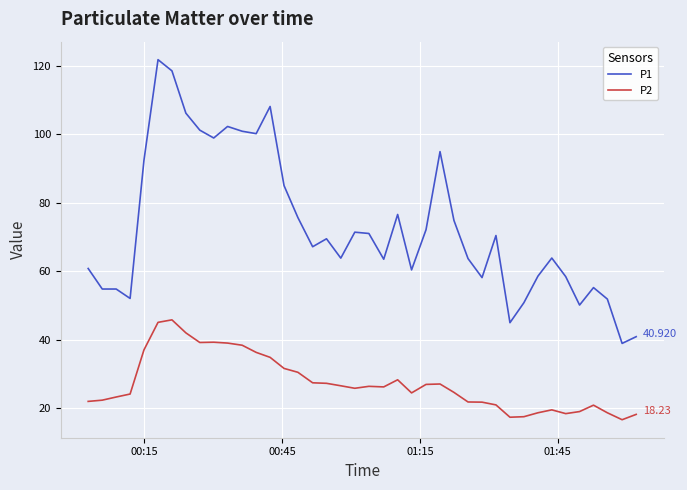

True or false: P1 and P2 cross at least once.

False